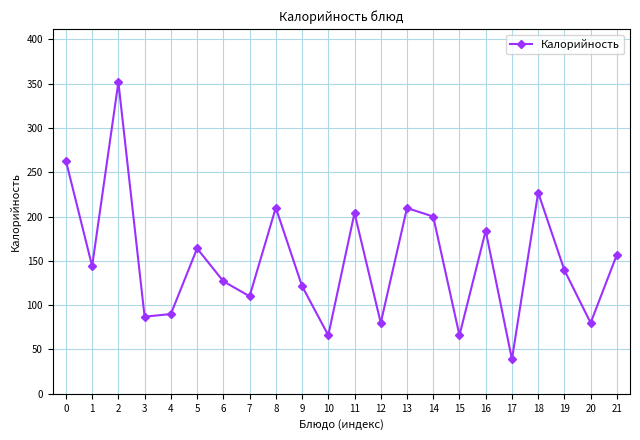

Which has a higher value, 18 or 16?

18